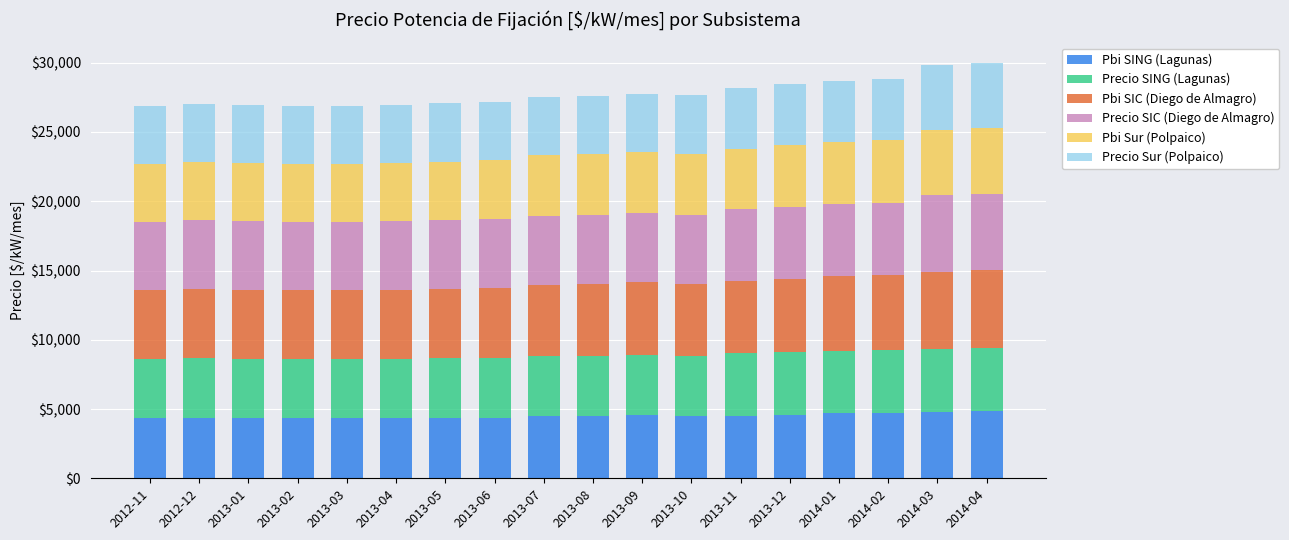

How many bars are there in total?

18